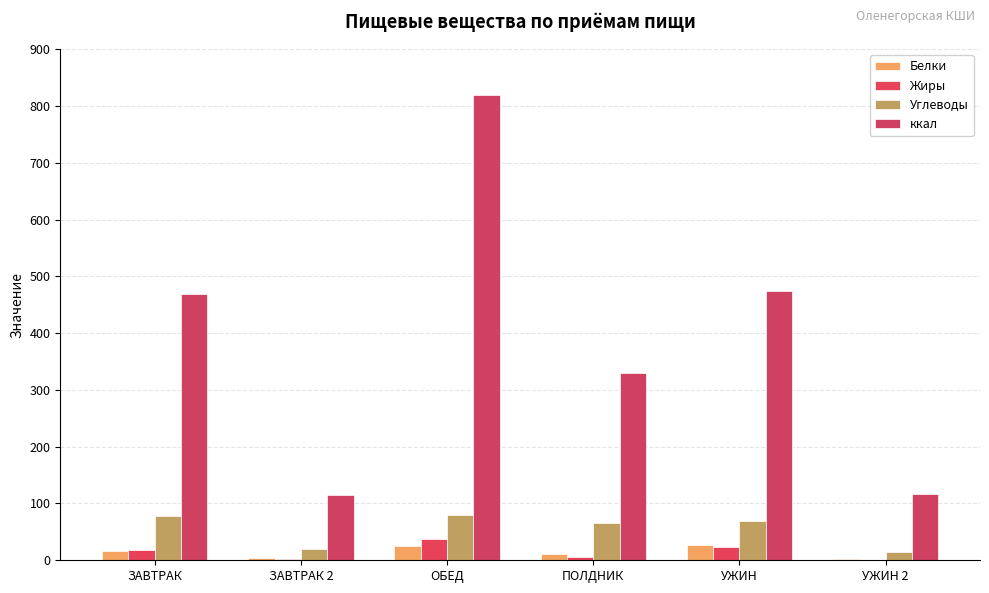

How many groups of bars are there?

6